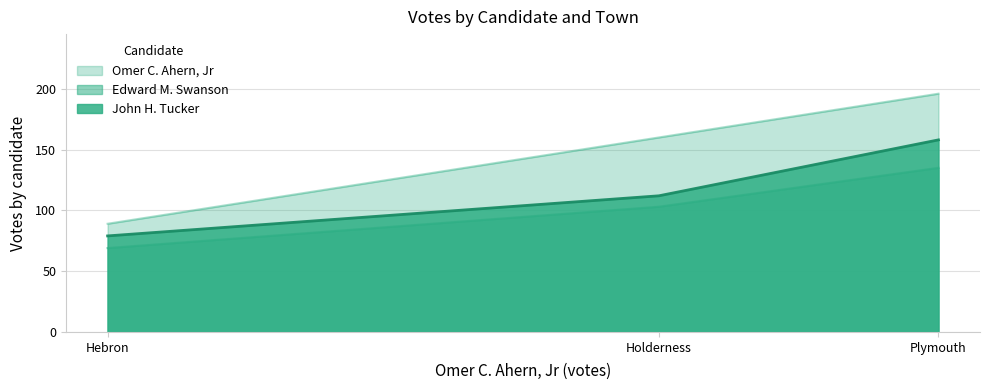

What is the label of the 2nd point from the right?

Holderness